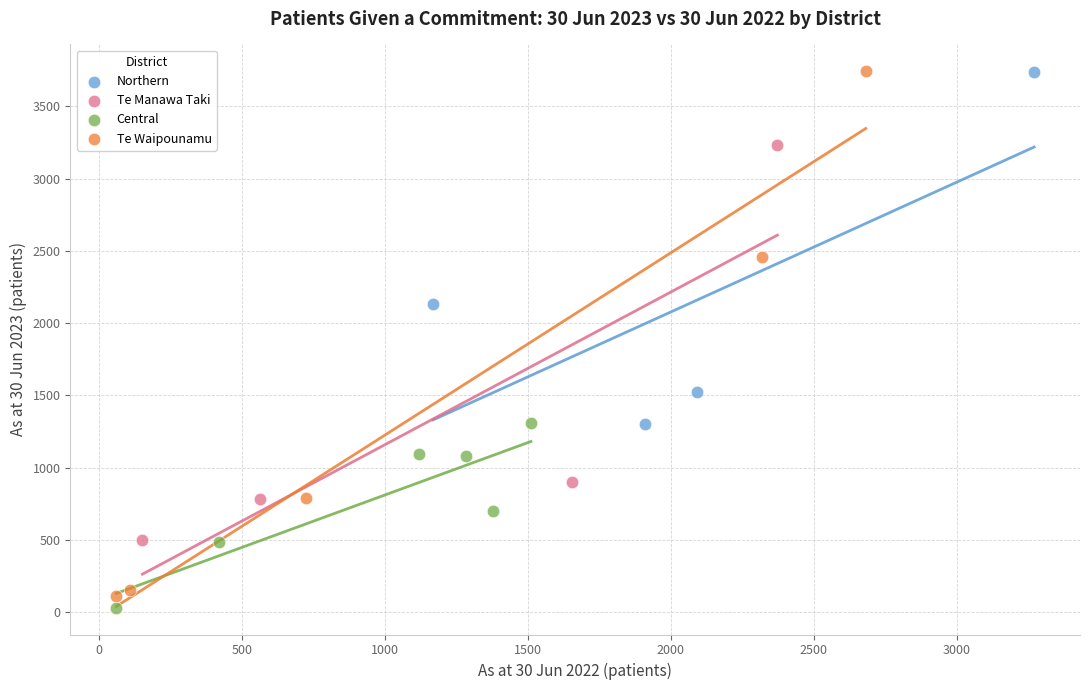

Which series has the widest spread of Y values?

Te Waipounamu